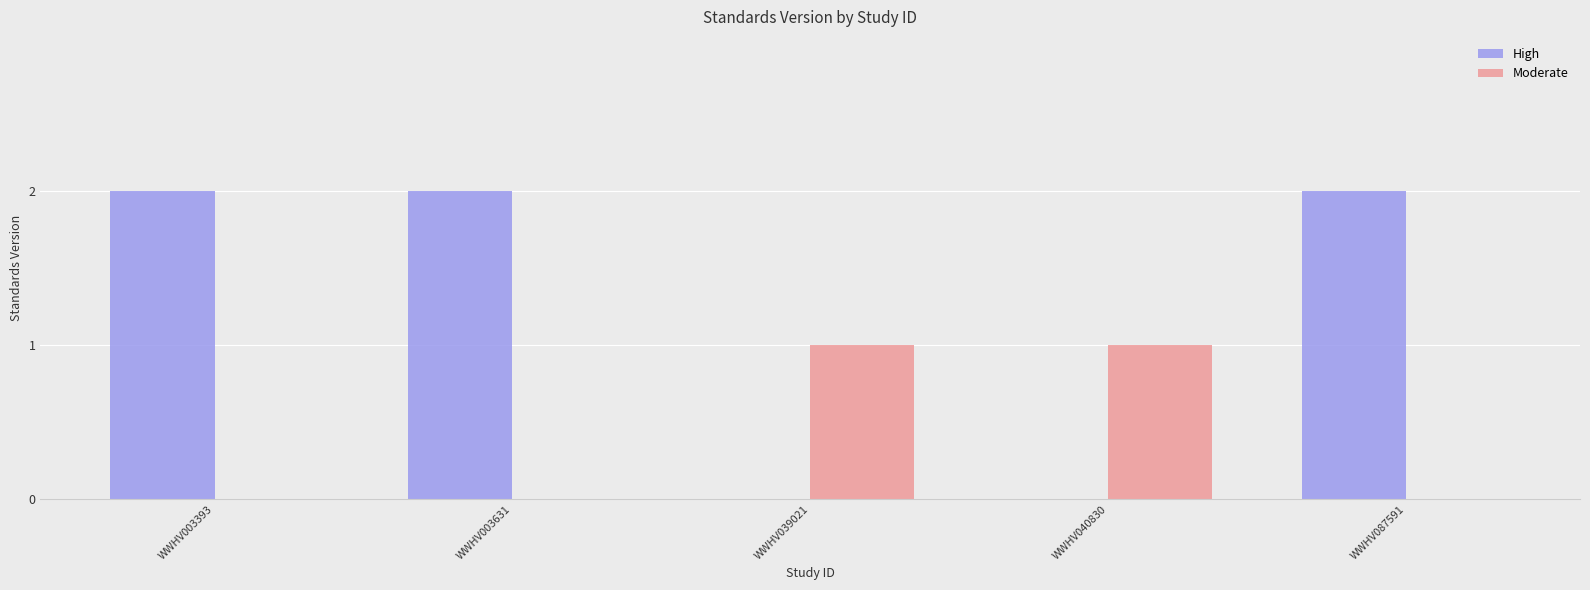

Which series has the largest total across all categories?

High